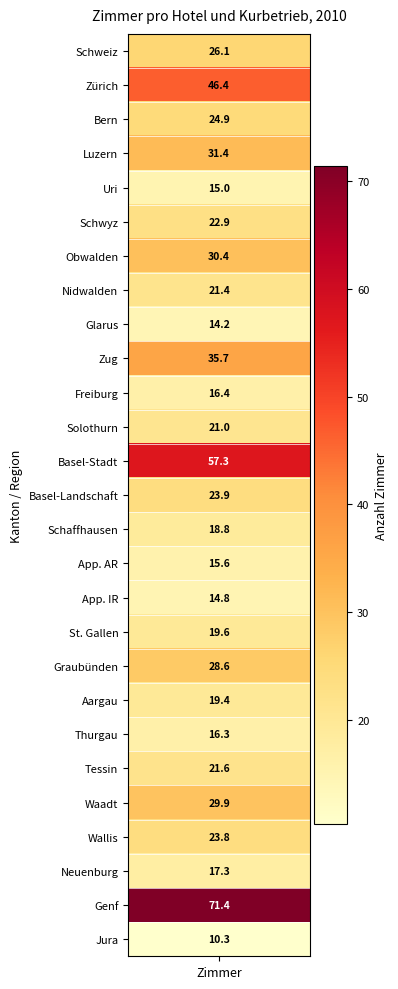

Reading left to right, what are all the values shown in this chart?

values=26.1	1=46.4	2=24.9	3=31.4	4=15.0	5=22.9	6=30.4	7=21.4	8=14.2	9=35.7	10=16.4	11=21.0	12=57.3	13=23.9	14=18.8	15=15.6	16=14.8	17=19.6	18=28.6	19=19.4	20=16.3	21=21.6	22=29.9	23=23.8	24=17.3	25=71.4	26=10.3